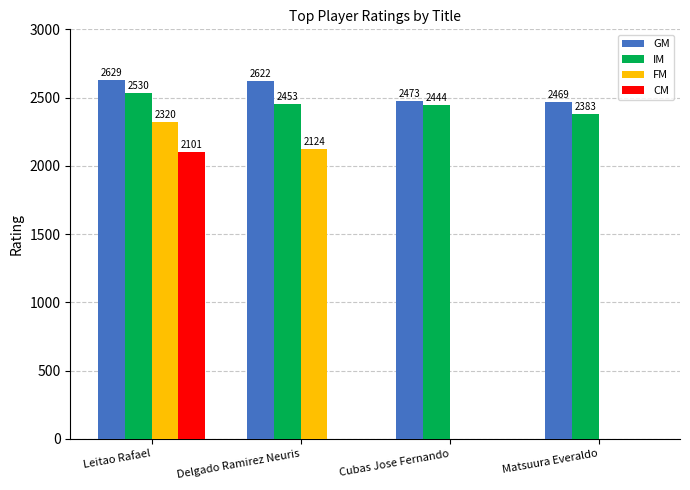

Which category has the highest value in the FM series?

Leitao Rafael